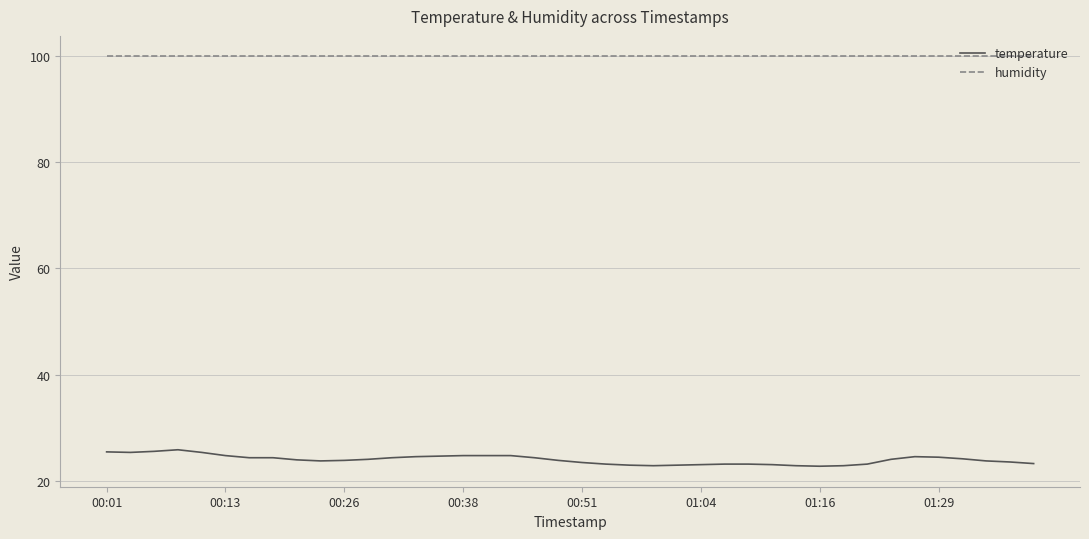

List the series in order of their overall mean, highest first.

humidity, temperature